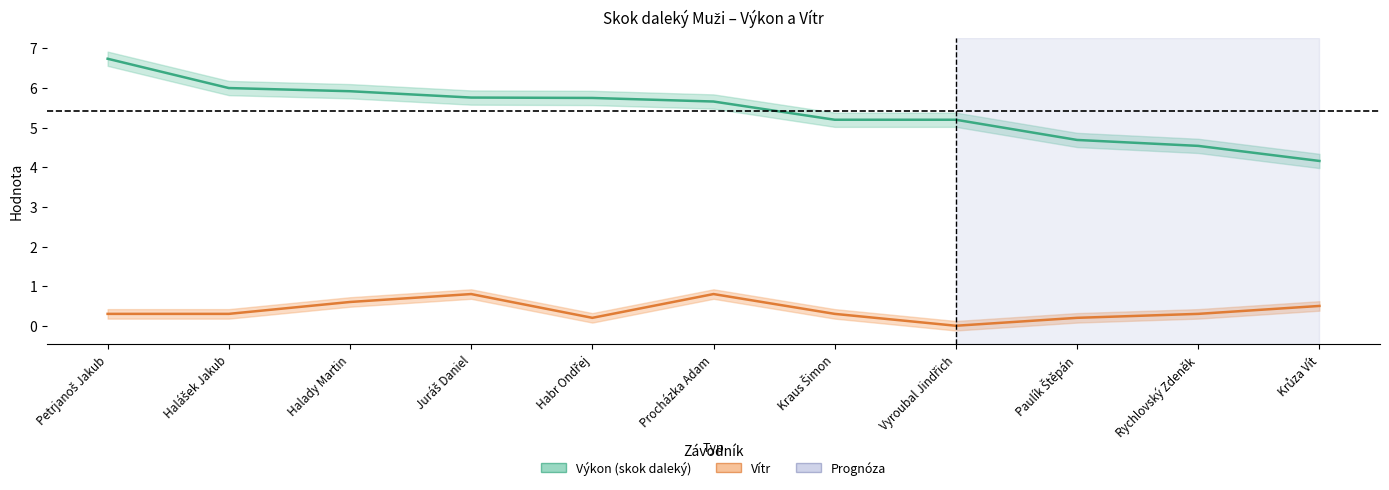

Rank the categories by Výkon value from lowest to highest.

Krůza Vít, Rychlovský Zdeněk, Paulík Štěpán, Kraus Šimon, Vyroubal Jindřich, Procházka Adam, Habr Ondřej, Juráš Daniel, Halady Martin, Halášek Jakub, Petrjanoš Jakub